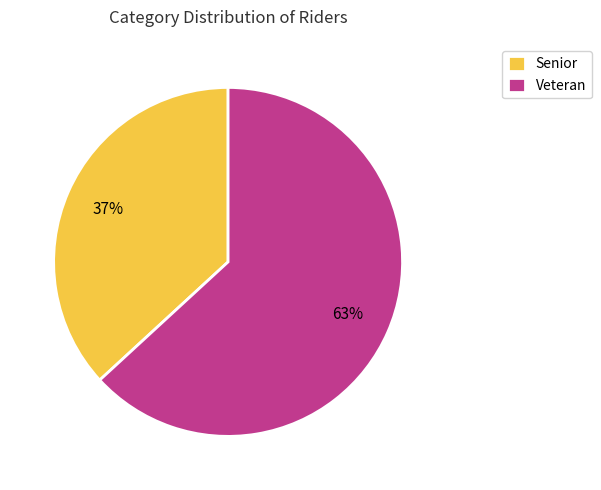

Is the sum of Senior and Veteran greater than half?

Yes